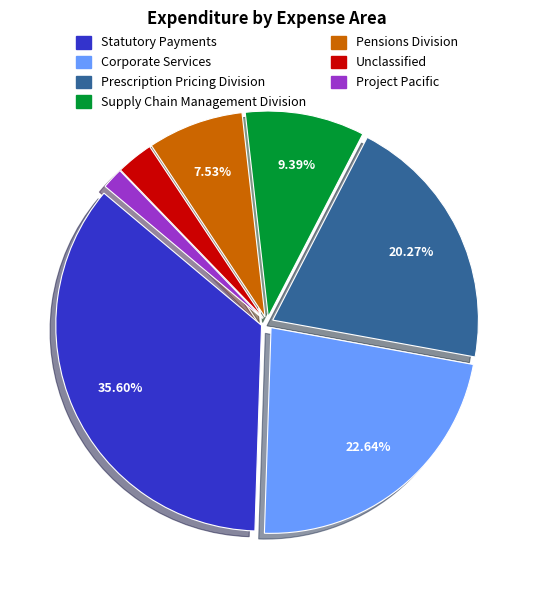

Is the sum of Prescription Pricing Division and Project Pacific greater than half?

No